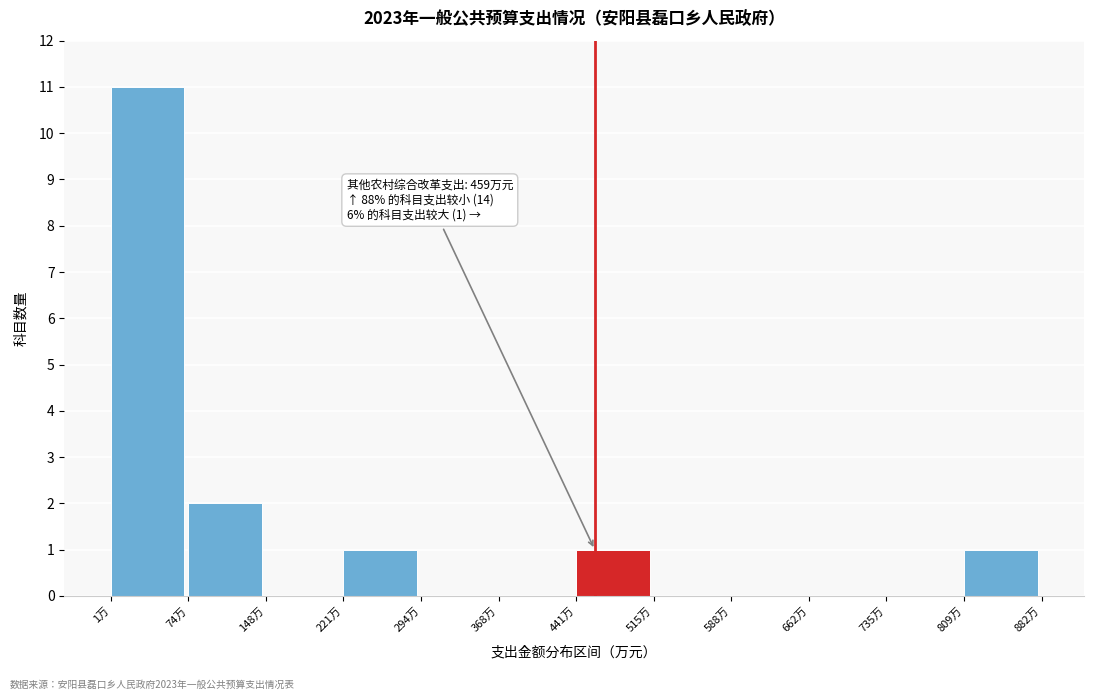

Which range on the x-axis has the tallest bar?

0 to 70